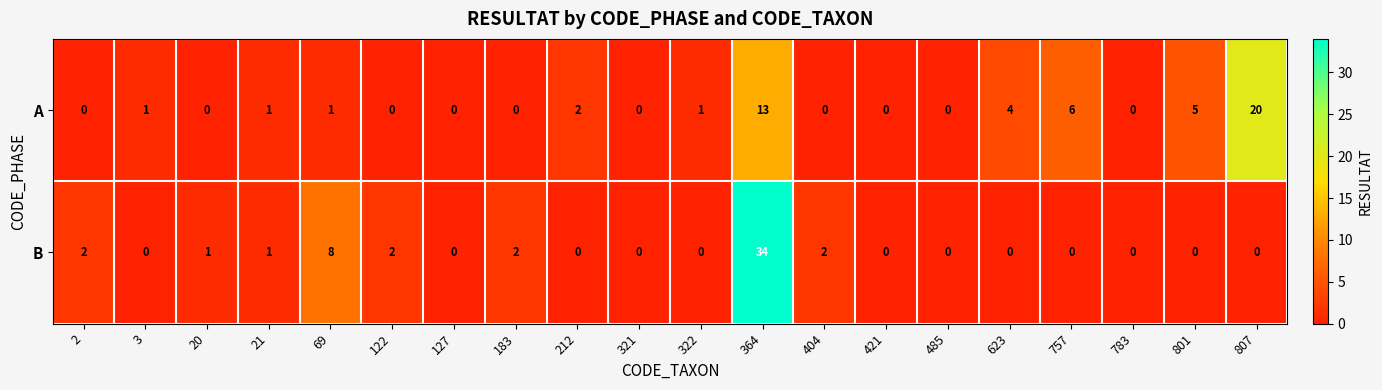

Rank the series by their maximum value, from highest to lowest.

B, A